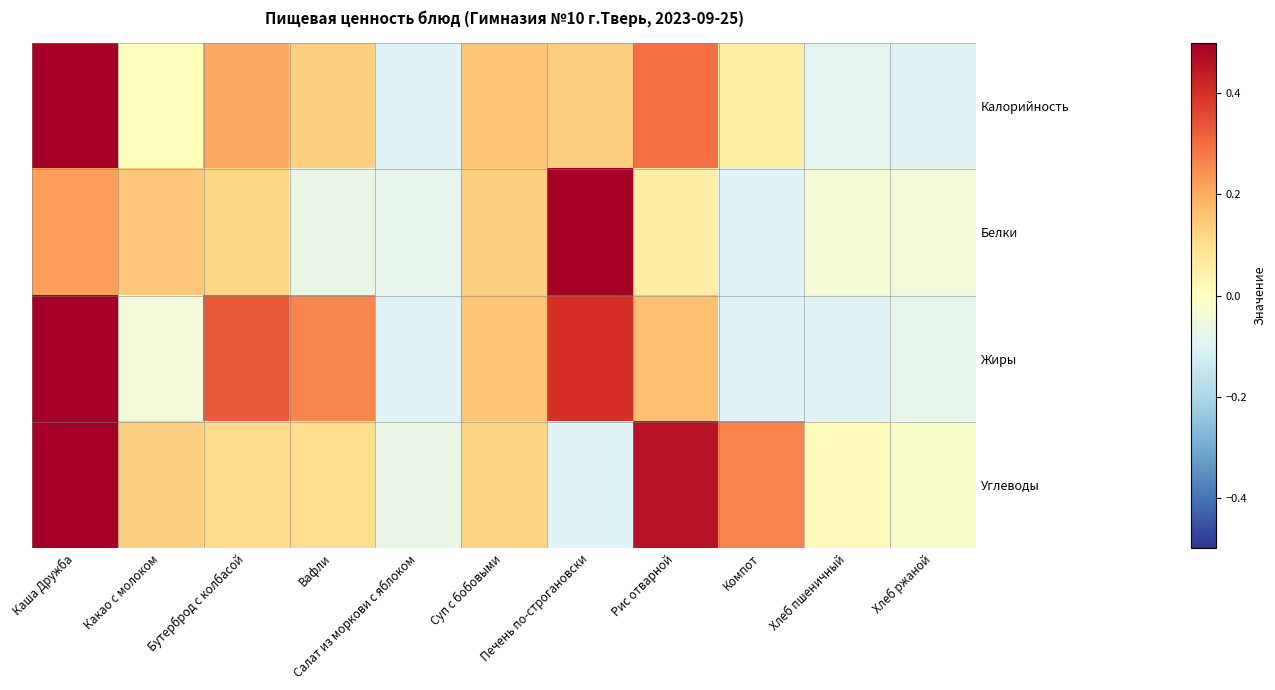

Reading right to left, list all the values displayed in this chart.

Калорийность: Хлеб ржаной=-0.1	Хлеб пшеничный=-0.1	Компот=0.0	Рис отварной=0.3	Печень по-строгановски=0.1	Суп с бобовыми=0.2	Салат из моркови с яблоком=-0.1	Вафли=0.1	Бутерброд с колбасой=0.2	Какао с молоком=0.0	Каша Дружба=0.5
Белки: Хлеб ржаной=-0.0	Хлеб пшеничный=-0.0	Компот=-0.1	Рис отварной=0.1	Печень по-строгановски=0.5	Суп с бобовыми=0.1	Салат из моркови с яблоком=-0.1	Вафли=-0.1	Бутерброд с колбасой=0.1	Какао с молоком=0.1	Каша Дружба=0.2
Жиры: Хлеб ржаной=-0.1	Хлеб пшеничный=-0.1	Компот=-0.1	Рис отварной=0.2	Печень по-строгановски=0.4	Суп с бобовыми=0.2	Салат из моркови с яблоком=-0.1	Вафли=0.3	Бутерброд с колбасой=0.3	Какао с молоком=-0.0	Каша Дружба=0.5
Углеводы: Хлеб ржаной=-0.0	Хлеб пшеничный=0.0	Компот=0.3	Рис отварной=0.5	Печень по-строгановски=-0.1	Суп с бобовыми=0.1	Салат из моркови с яблоком=-0.1	Вафли=0.1	Бутерброд с колбасой=0.1	Какао с молоком=0.1	Каша Дружба=0.5